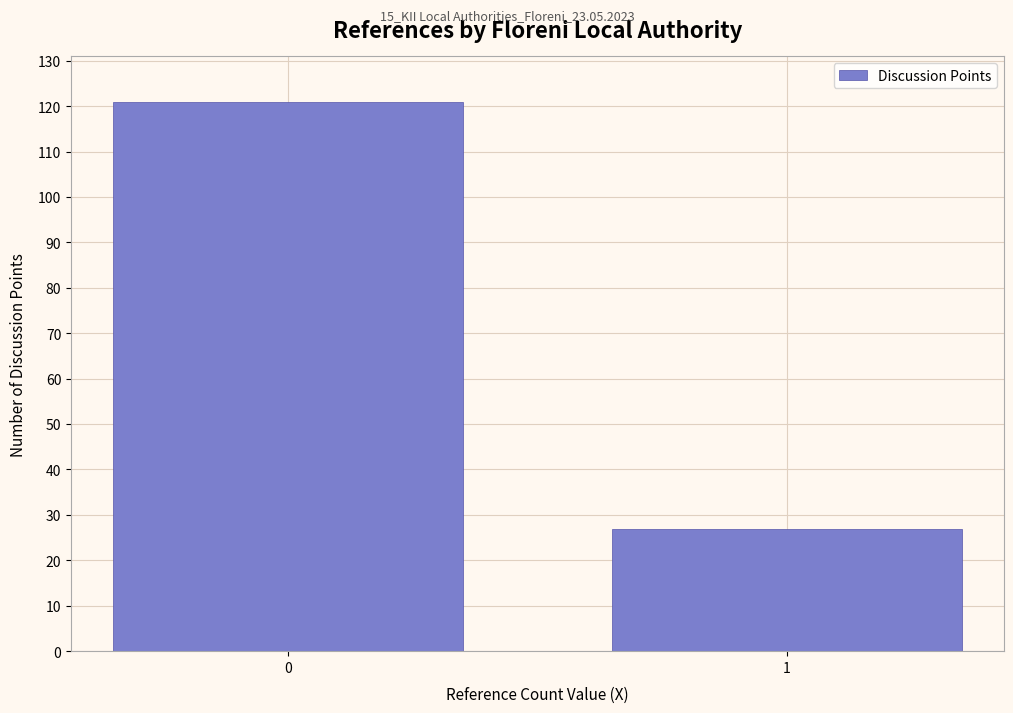

Reading left to right, list all the values displayed in this chart.

121	27